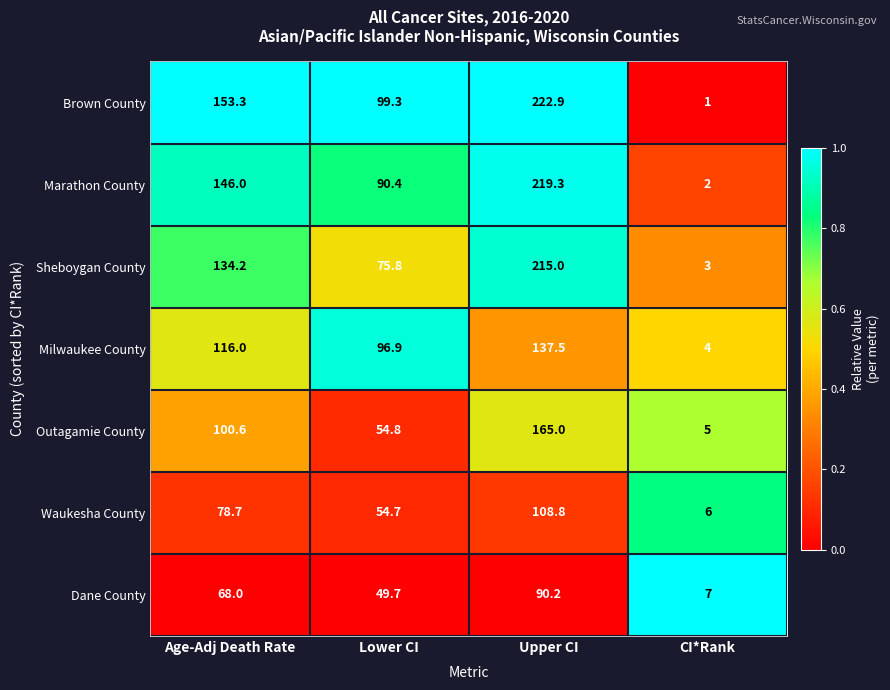

List the series in order of their peak value, highest first.

Brown County, Marathon County, Sheboygan County, Outagamie County, Milwaukee County, Waukesha County, Dane County